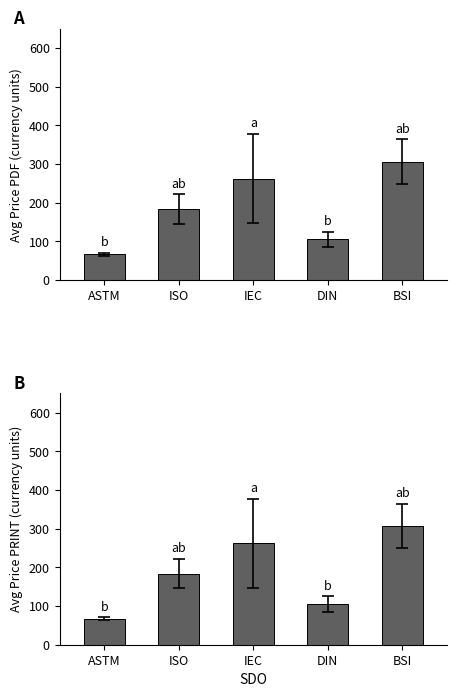

What is the difference between the maximum and second lowest values in the Price (PDF) series?

201.2